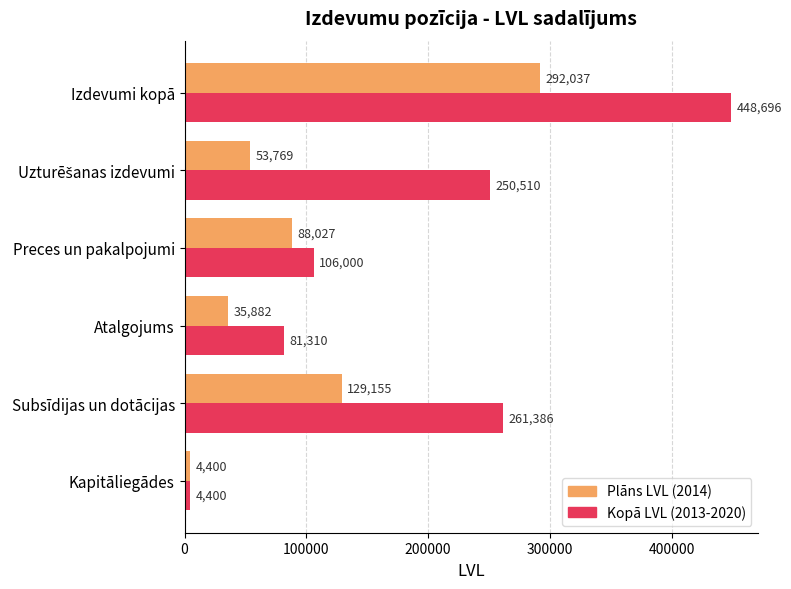

What is the difference between the highest and lowest values at Izdevumi kopā?

156659